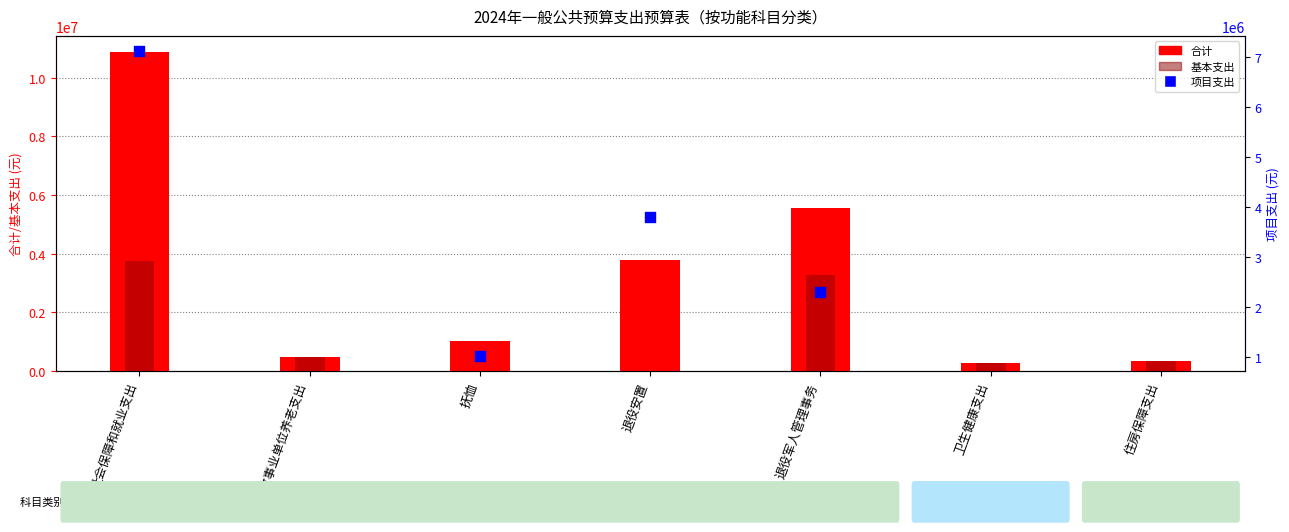

Which series has the widest spread of Y values?

合计